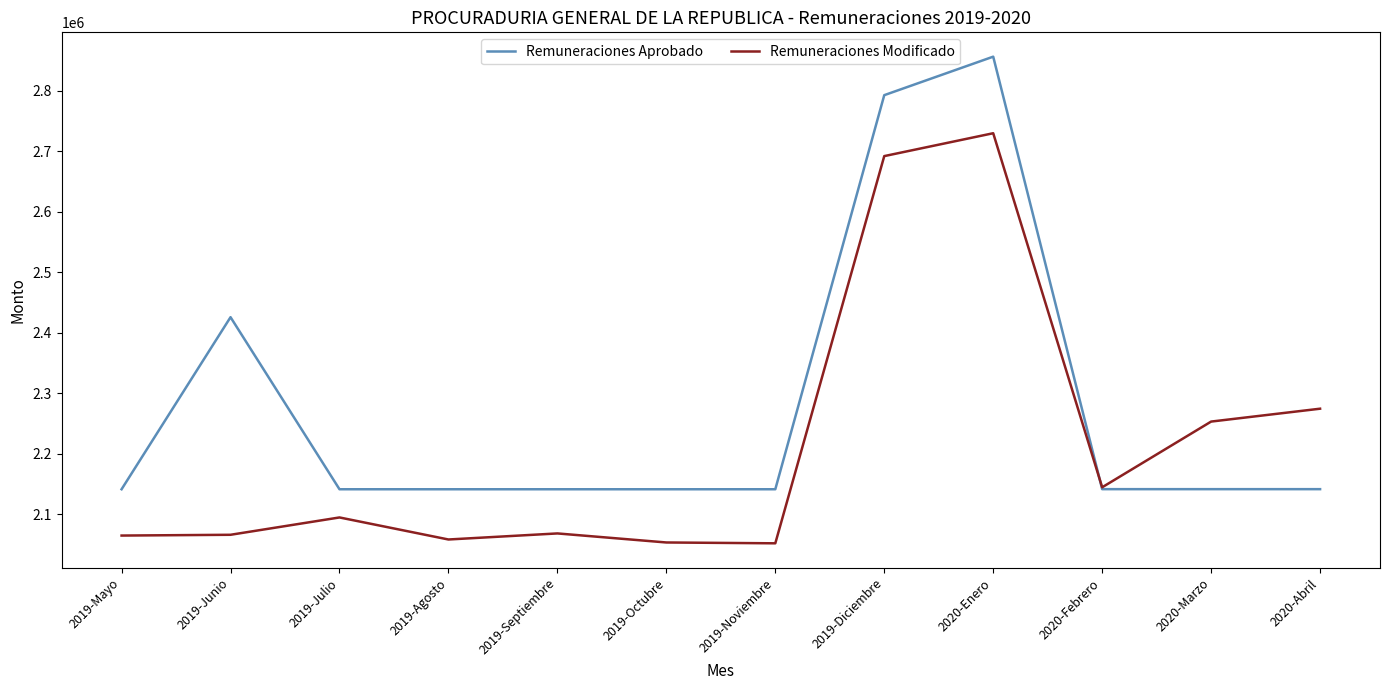

What is the lowest value of the Remuneraciones Modificado series?

2051639.4